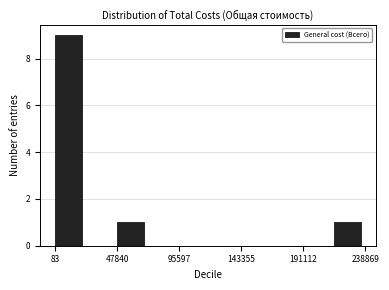

Reading left to right, transcribe this chart: for each bar, give the range it covers on the x-axis and its height. Neither the bar edges nor the heights are printed on the chart, so give them approximately, as read against the axes.

0 to 25000: 9
25000 to 50000: 0
50000 to 70000: 1
70000 to 95000: 0
95000 to 120000: 0
120000 to 145000: 0
145000 to 165000: 0
165000 to 190000: 0
190000 to 215000: 0
215000 to 240000: 1